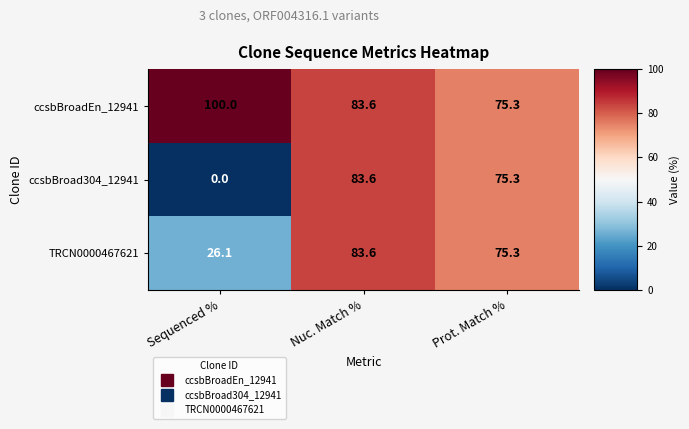

What is the lowest value of the ccsbBroadEn_12941 series?

75.3